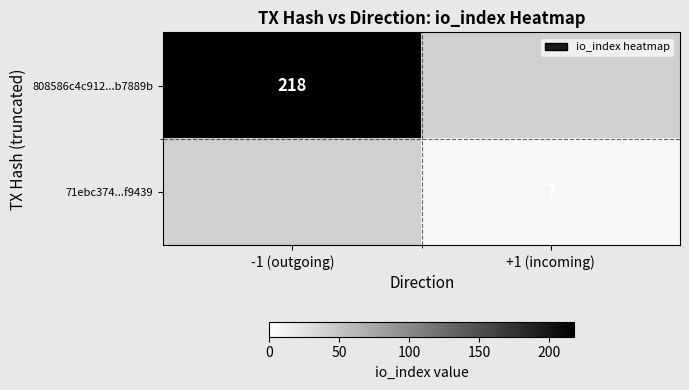

Is it true that 808586c4c912...b7889b equals 218 at -1 (outgoing)?

True